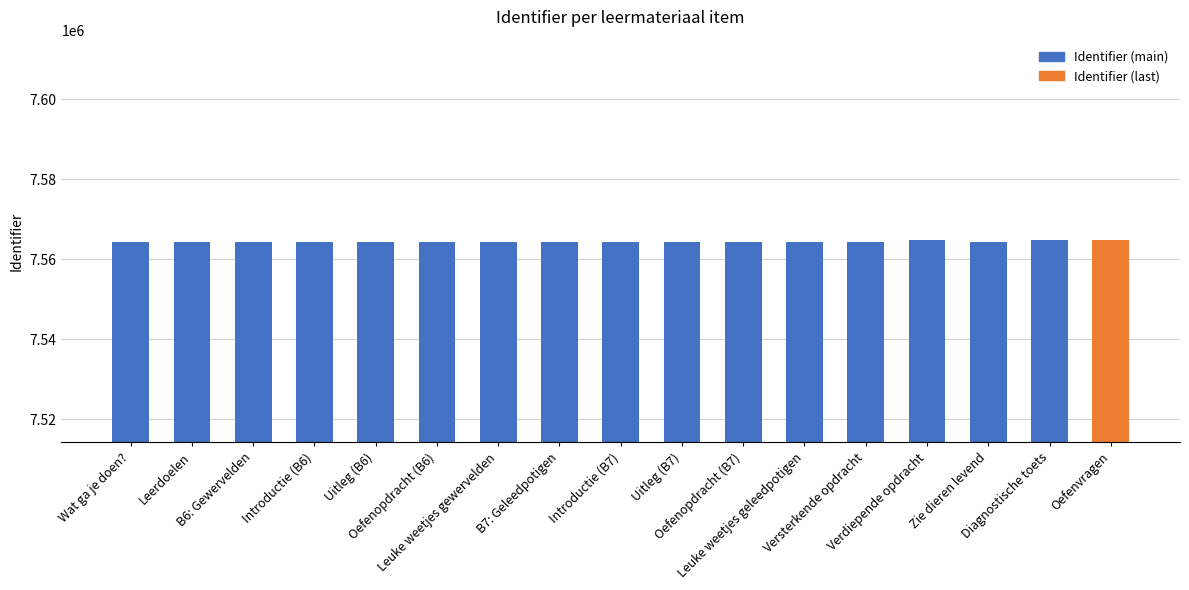

How many bars are there in total?

17